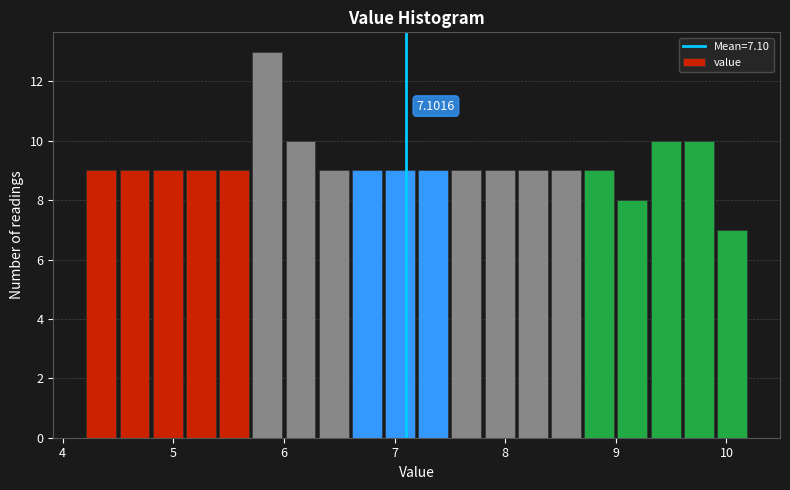

Read against the x-axis, roughly where is the centre of the tallest bar?

5.9